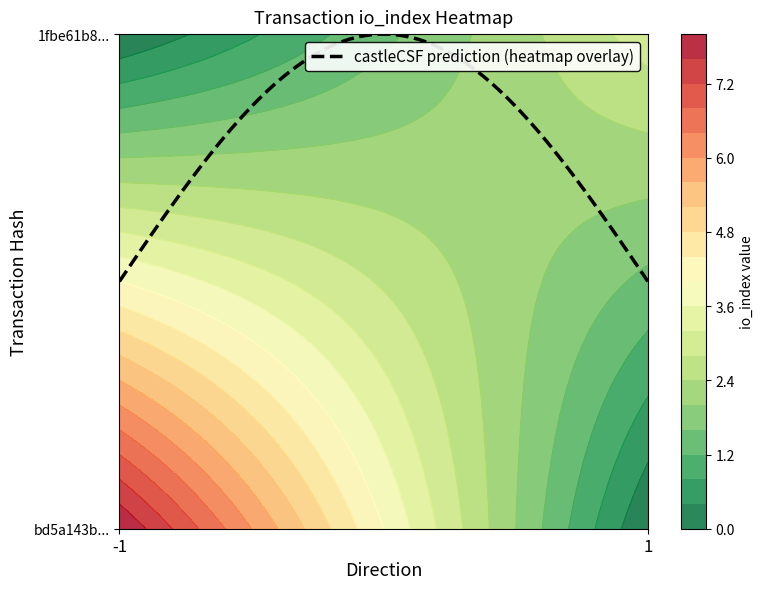

Rank the series by their average value, from lowest to highest.

1fbe61b8a3f809a6aabbcec45c7f7468420c2bd, bd5a143bb643e3a5ed363ea5a694ae04cfcc7fc